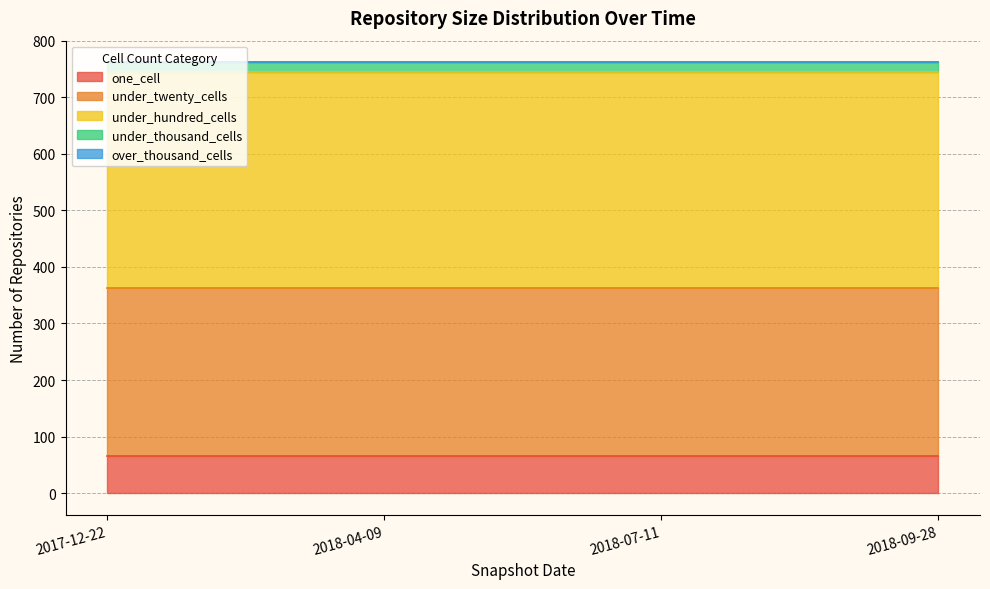

True or false: under_thousand_cells and over_thousand_cells intersect in this chart.

False